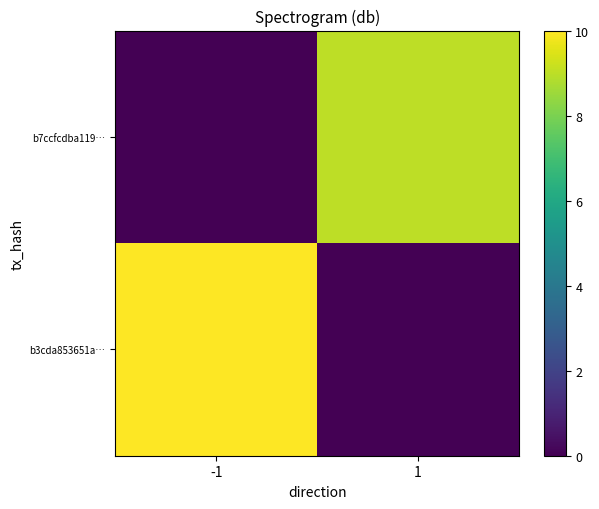

What is the total value across all series at 1?

9